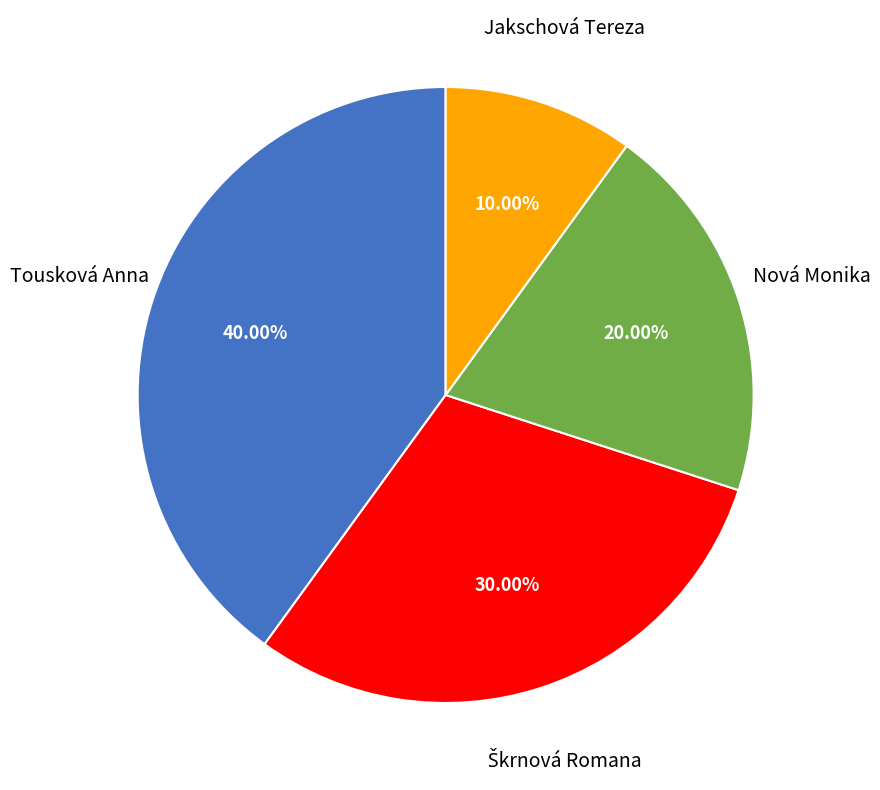

What is the largest slice in the pie chart?

Tousková Anna